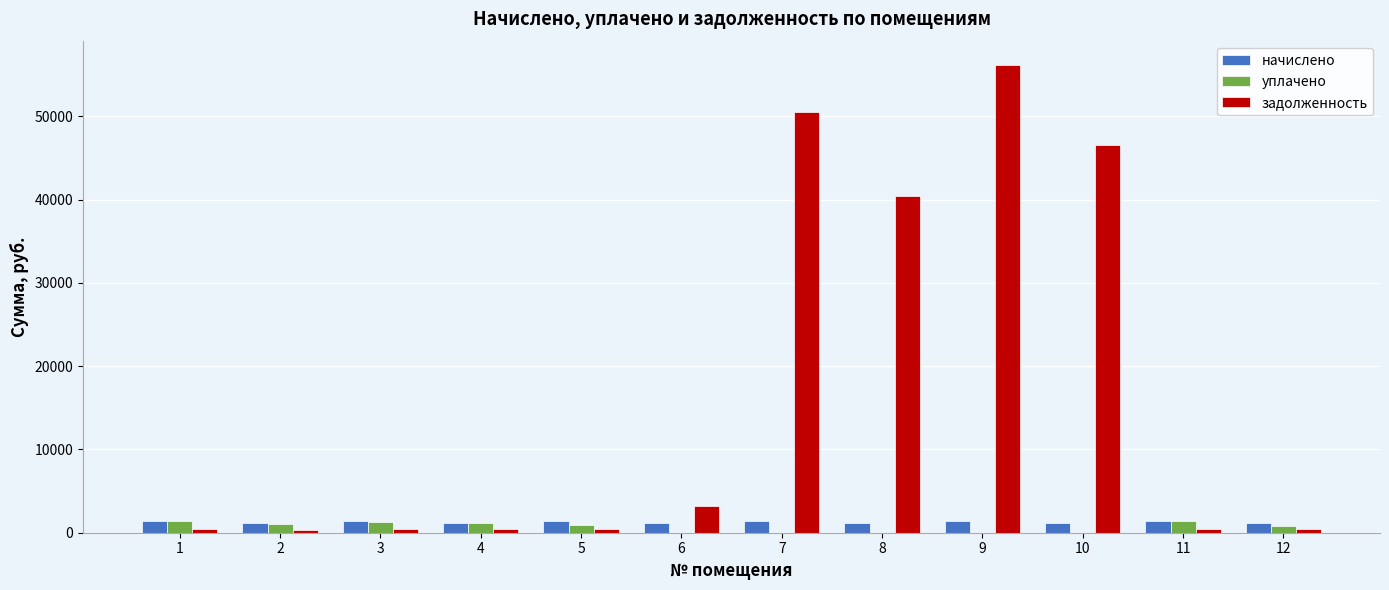

How many data points in уплачено are above 937?

6